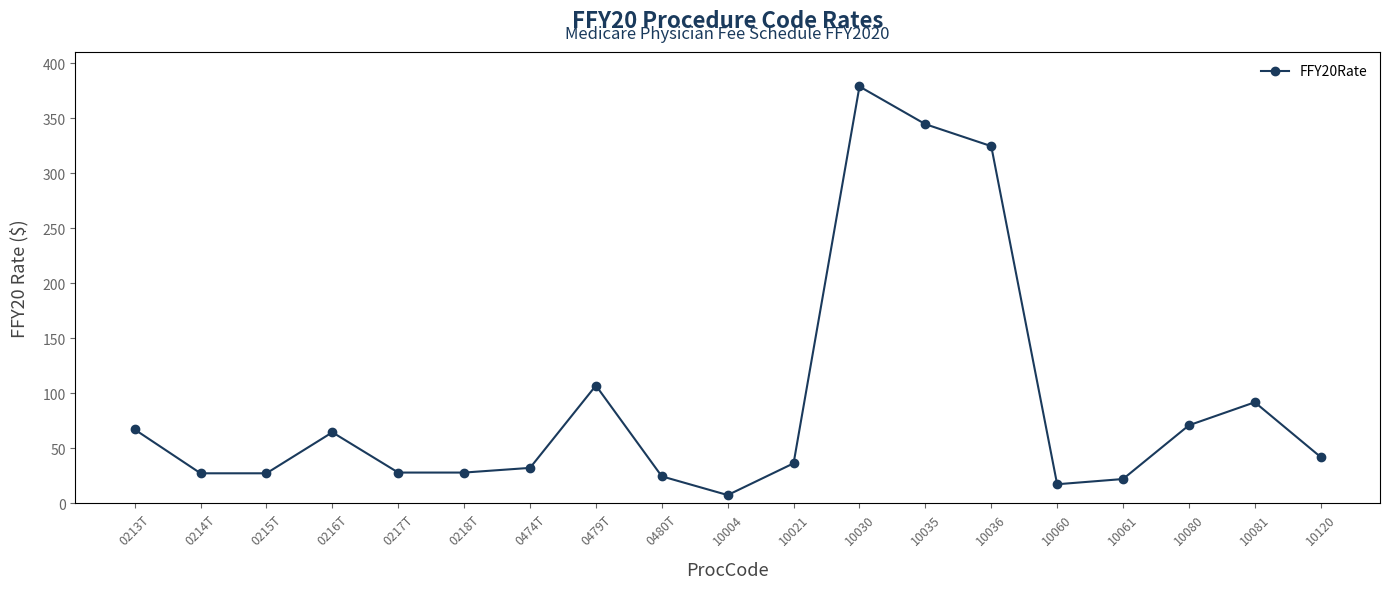

What is the difference between the second highest and second lowest values?

327.3